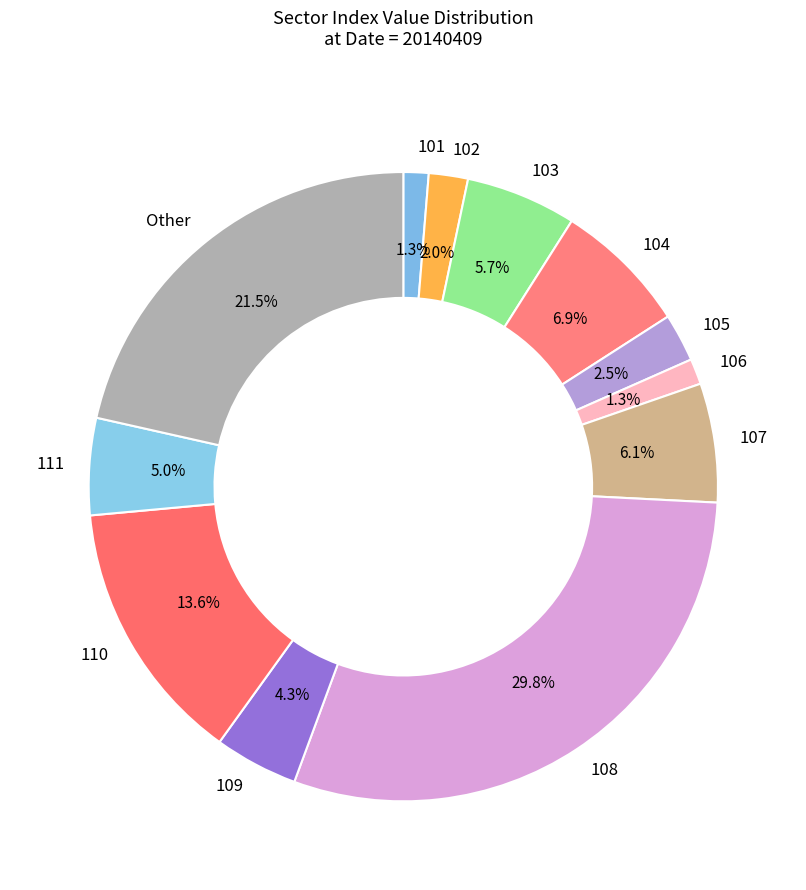

What is the total percentage of 110 and 103?

19.3%